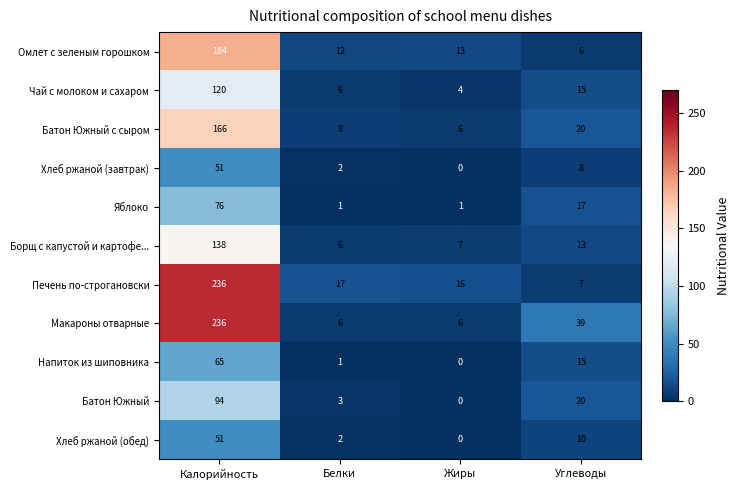

True or false: Чай с молоком и сахаром has a value of 8 at Углеводы.

False